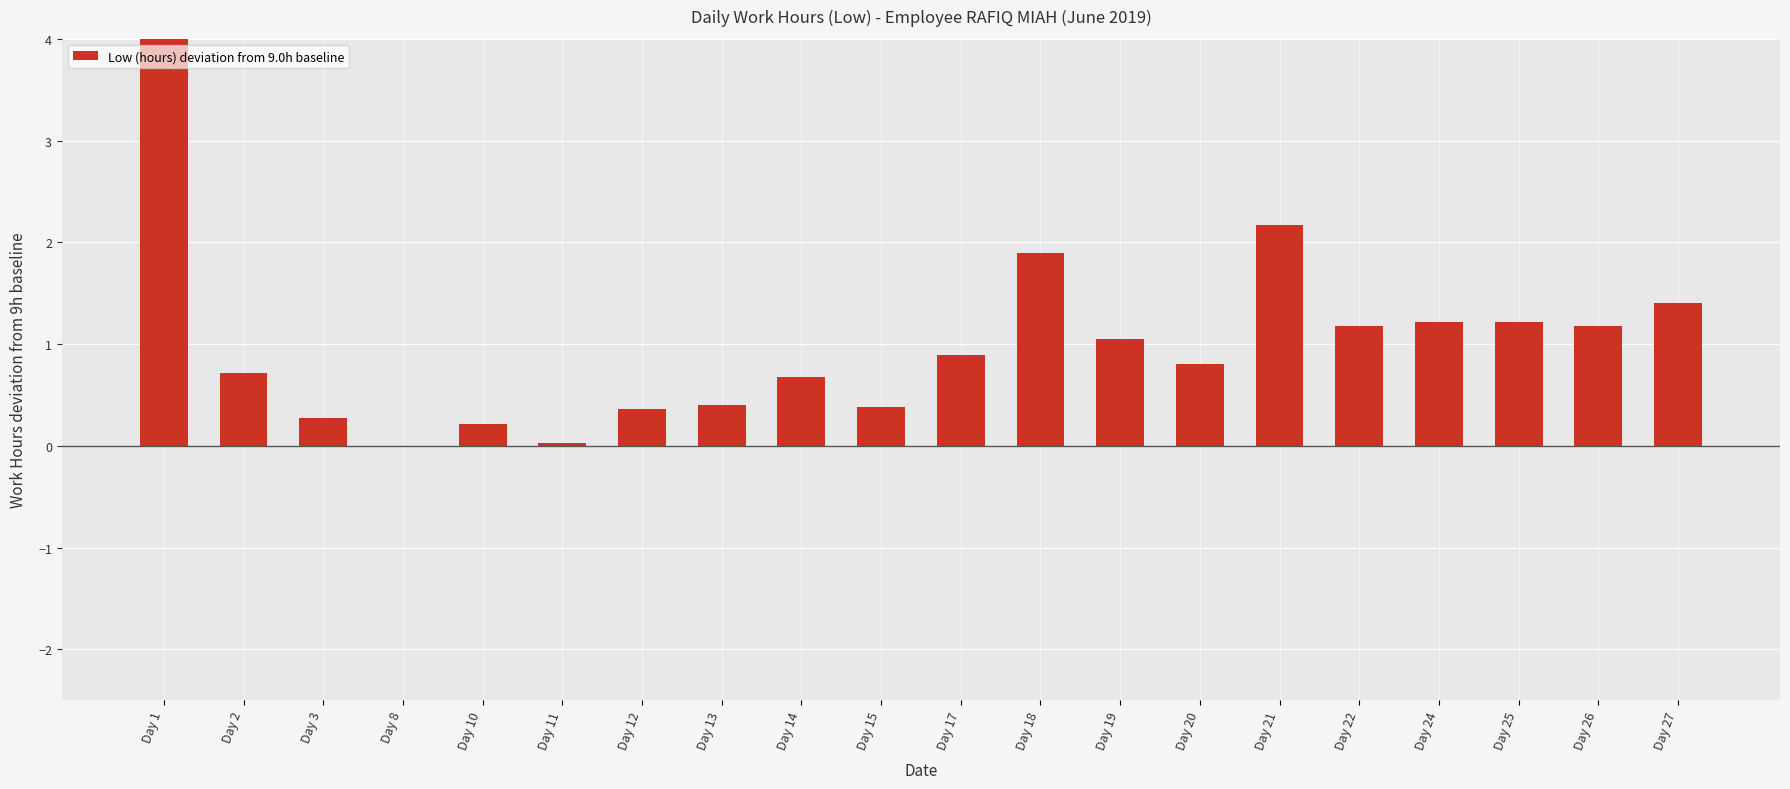

Count the number of values greater than 0.

19